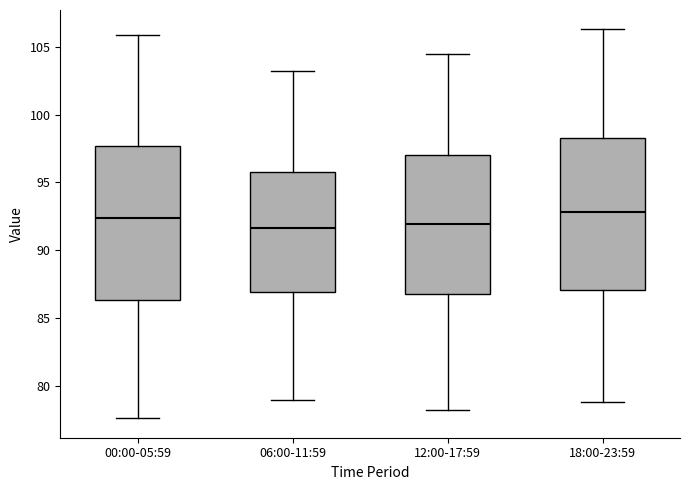

Reading left to right, read every box against the y-axis: the position of its median line, the range the box covers, and the ends of its whiskers. The values are not printed on the chart, so give them approximately, as read against the axis.

00:00-05:59: median 92.5, box 86.5 to 97.5, whiskers 77.5 to 106.0
06:00-11:59: median 91.5, box 87.0 to 96.0, whiskers 79.0 to 103.0
12:00-17:59: median 92.0, box 86.5 to 97.0, whiskers 78.0 to 104.5
18:00-23:59: median 93.0, box 87.0 to 98.5, whiskers 79.0 to 106.5